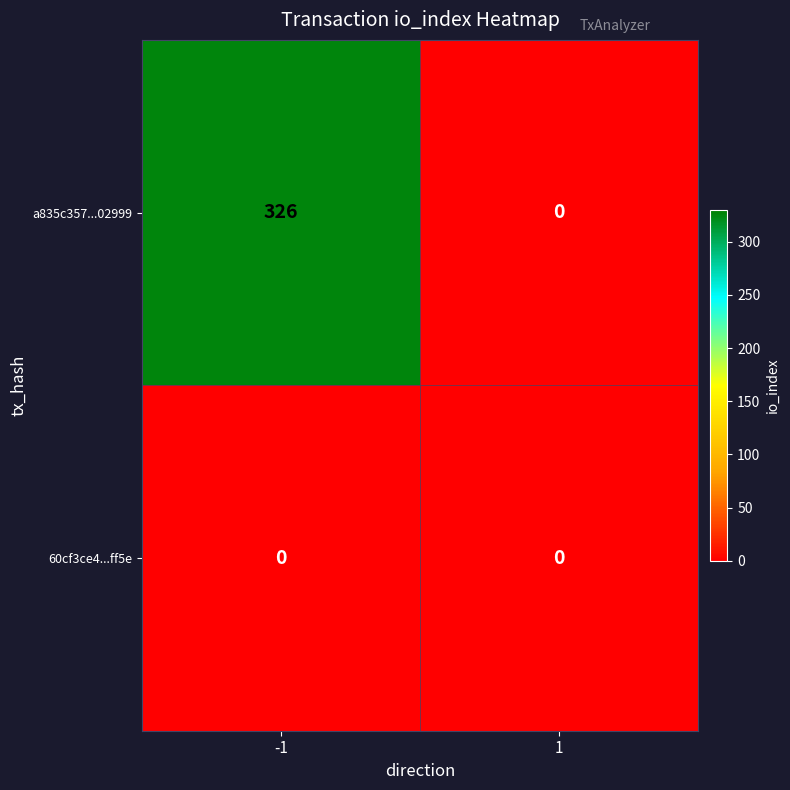

The value of a835c357...02999 at -1 is 326. True or false?

True